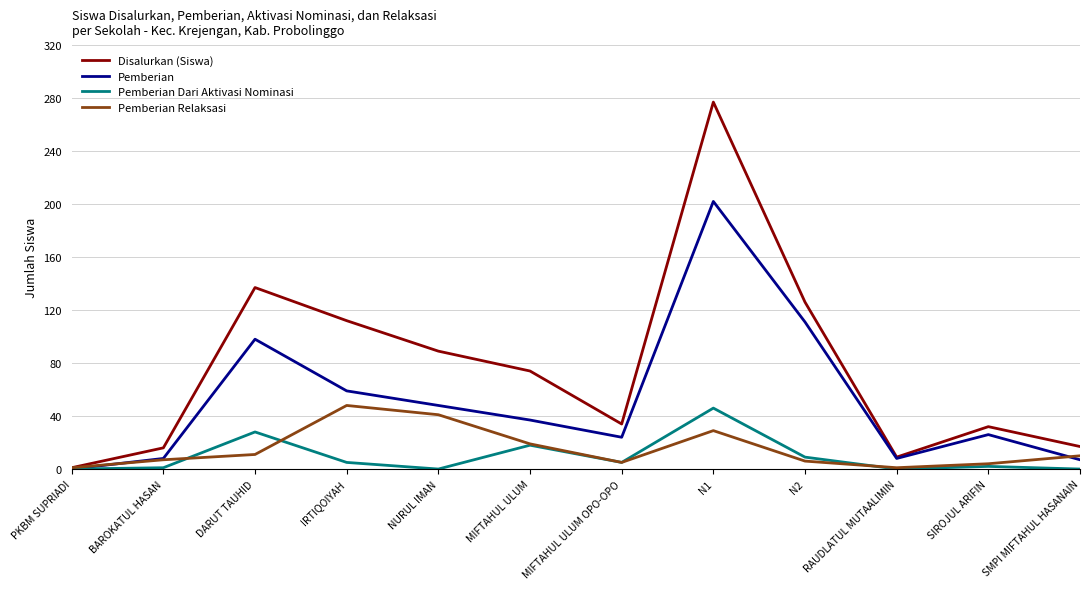

What is the difference between the Disalurkan (Siswa) values at NURUL IMAN and PKBM SUPRIADI?

88